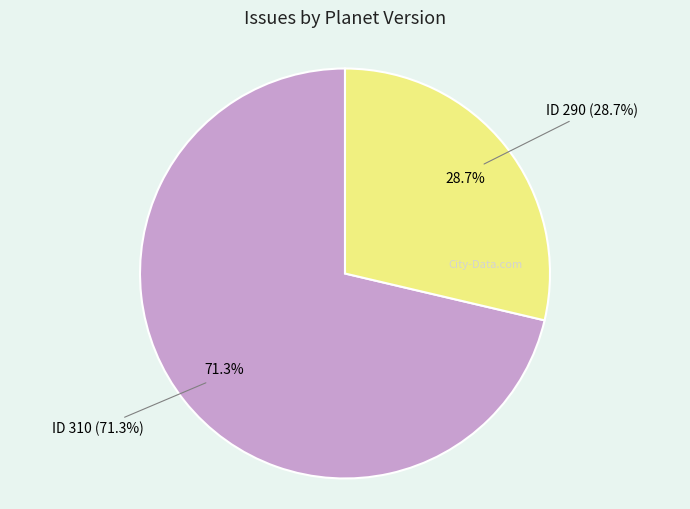

What percentage is the 290 slice, to the nearest percent?

29%